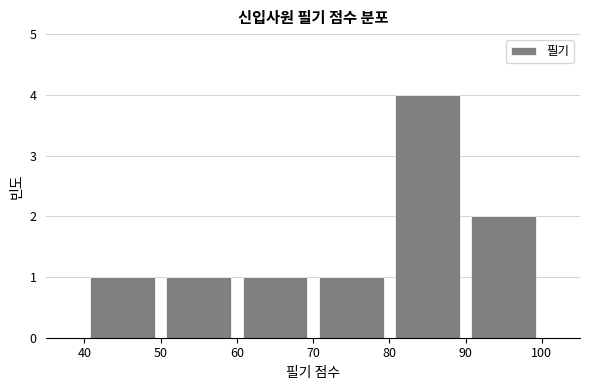

Over which range of the x-axis is the bar tallest?

80 to 90